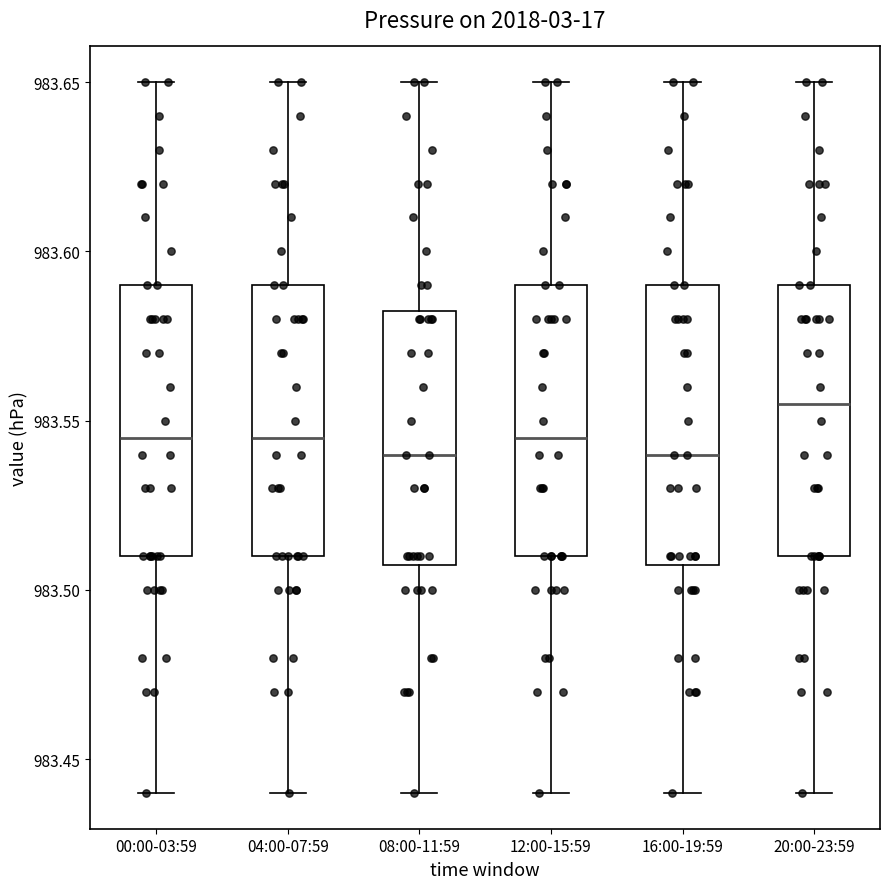

Which box has the highest median line?

20:00-23:59